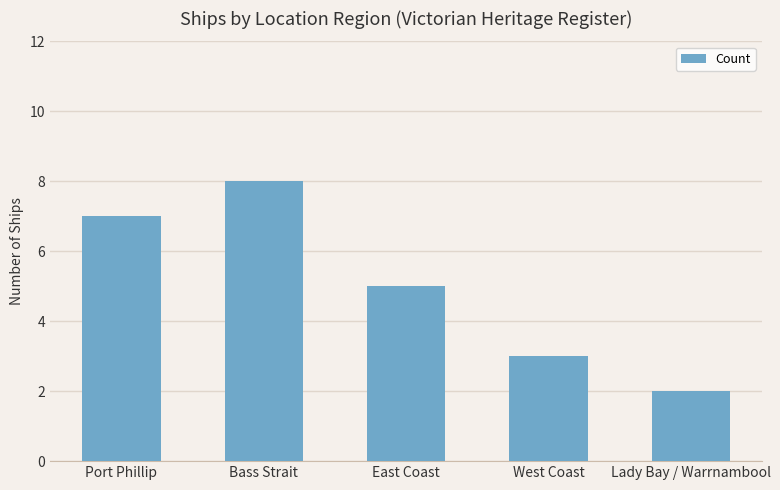

Is it true that the value at Bass Strait is 12?

False